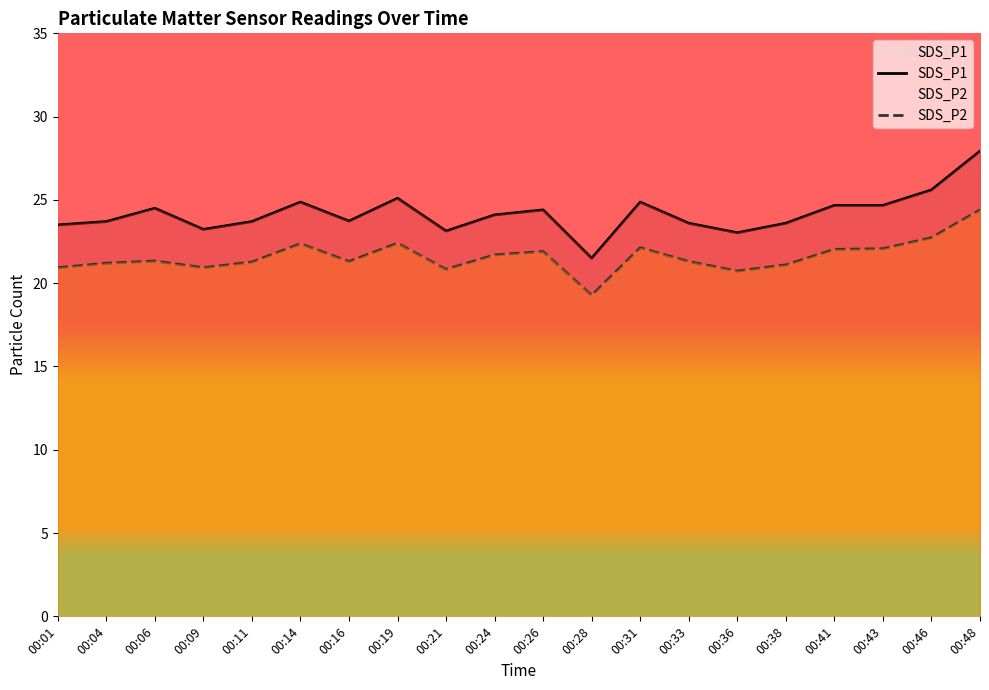

True or false: SDS_P2 and SDS_P1 cross at least once.

False